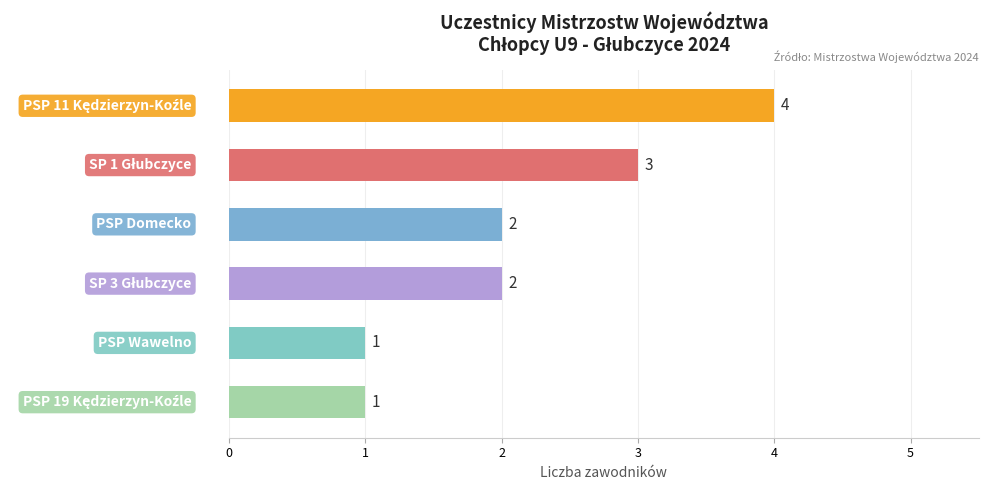

How many bars are there in total?

6